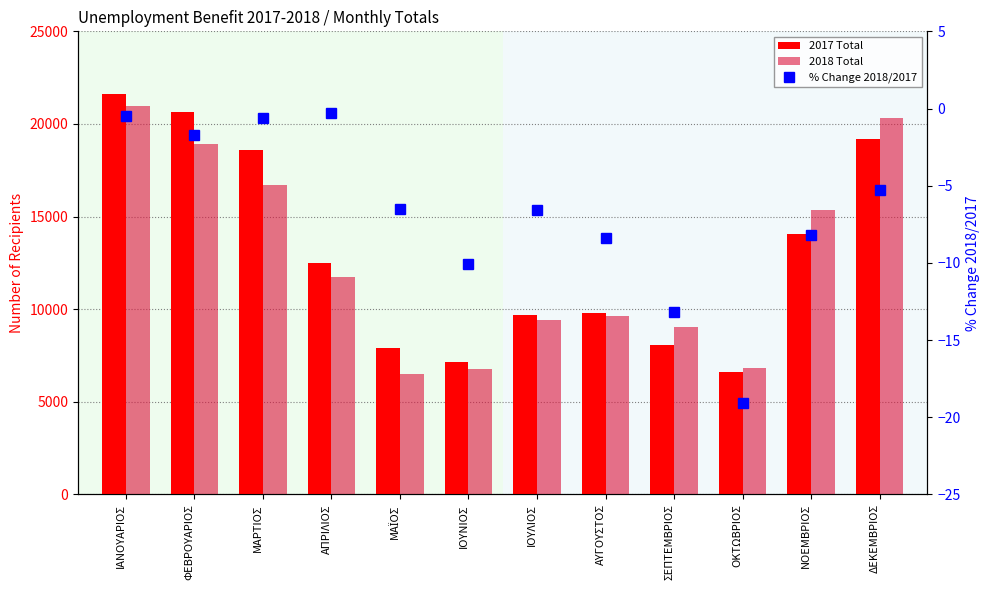

What are all the series names shown in the legend?

2017 Total, 2018 Total, % Change 2018/2017